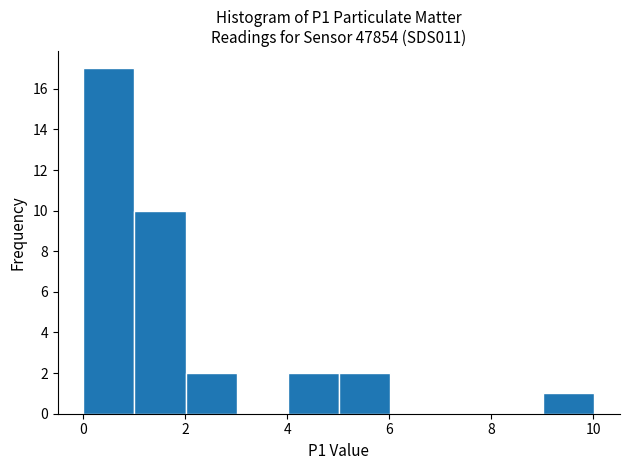

Reading left to right, transcribe this chart: for each bar, give the range it covers on the x-axis and its height. Neither the bar edges nor the heights are printed on the chart, so give them approximately, as read against the axes.

0 to 1: 17
1 to 2: 10
2 to 3: 2
3 to 4: 0
4 to 5: 2
5 to 6: 2
6 to 7: 0
7 to 8: 0
8 to 9: 0
9 to 10: 1